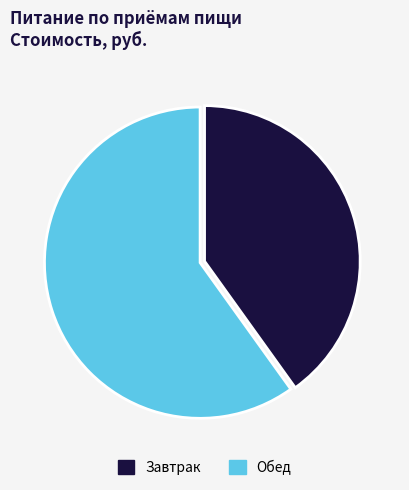

Rank the categories by value from highest to lowest.

Обед, Завтрак